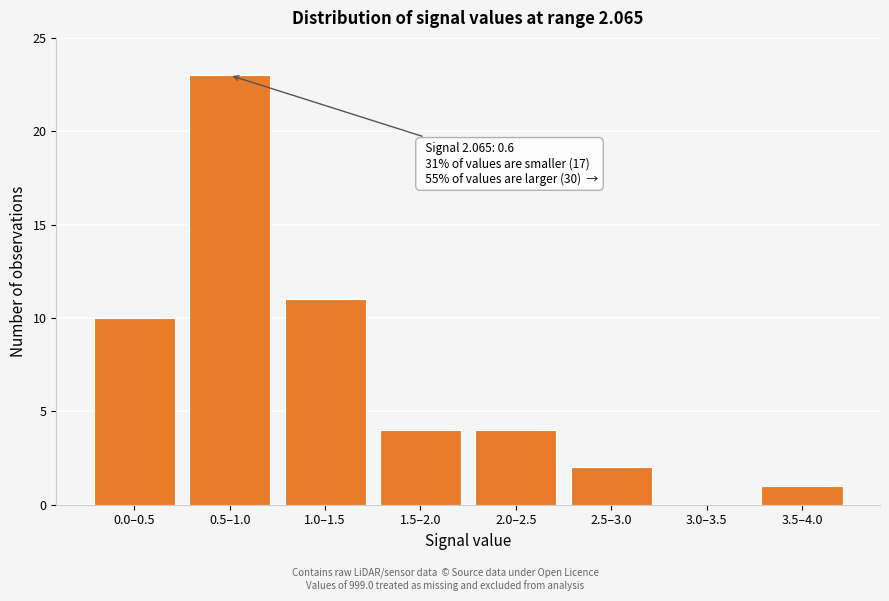

Reading right to left, extract all data points from this chart.

3.5–4.0=1	3.0–3.5=0	2.5–3.0=2	2.0–2.5=4	1.5–2.0=4	1.0–1.5=11	0.5–1.0=23	0.0–0.5=10